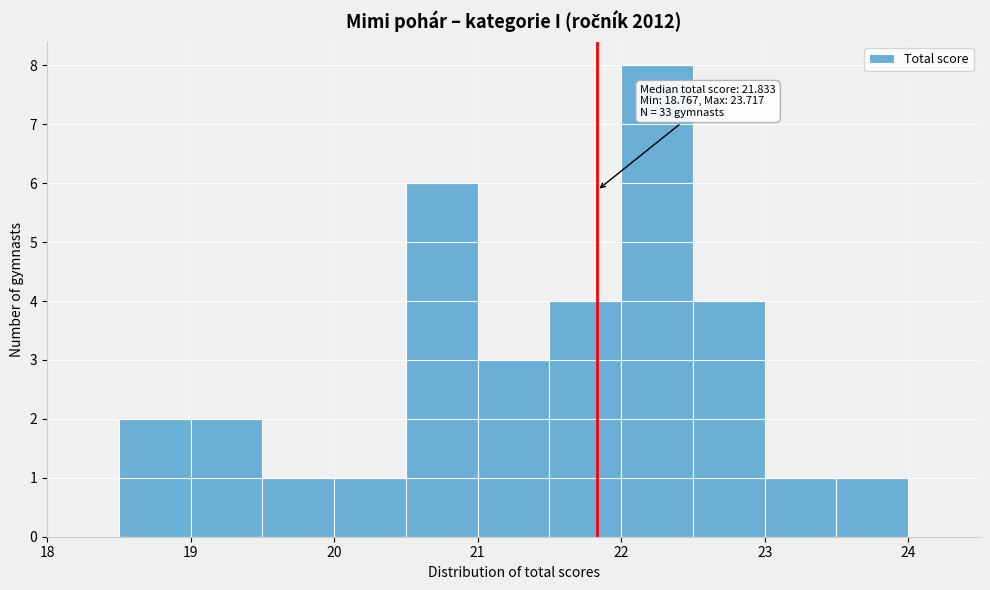

Over which range of the x-axis is the bar tallest?

22.0 to 22.5